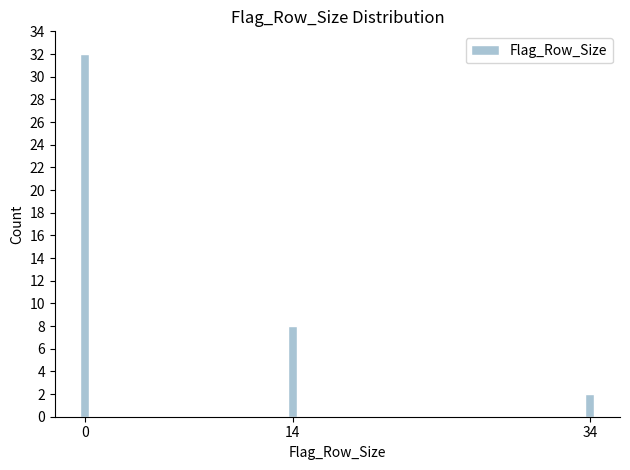

Reading right to left, what are all the values shown in this chart?

34=2	14=8	0=32